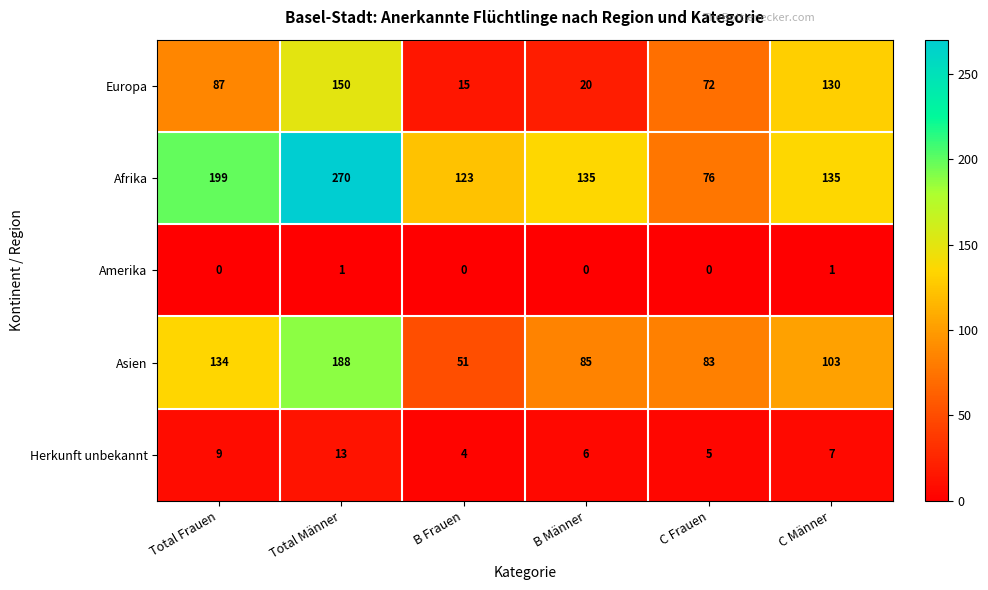

What is the maximum value shown in the chart?

270